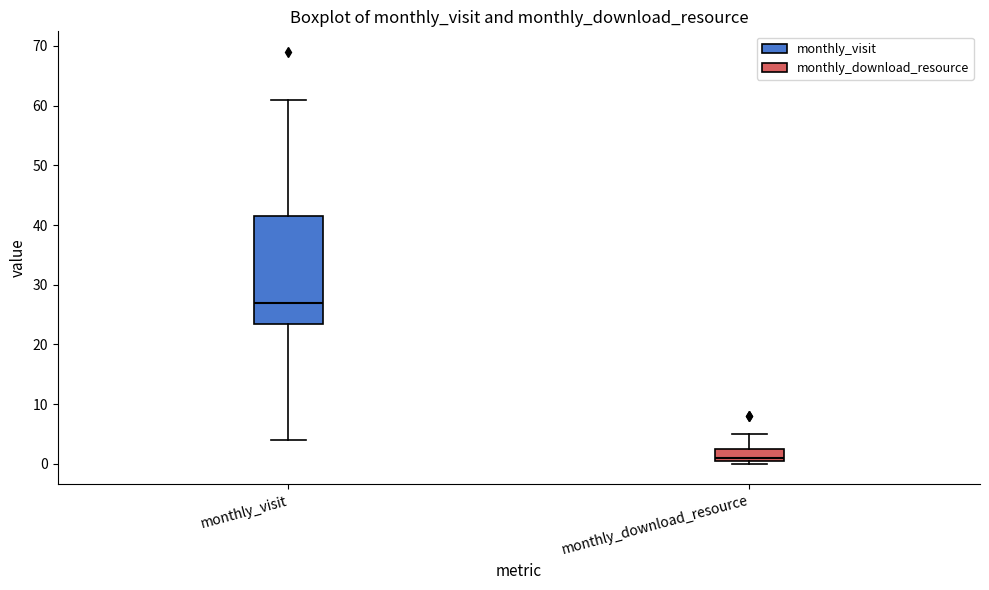

Where does the median line of the box for monthly_visit sit on the y-axis? The values are not printed on the chart, so give them approximately, as read against the axis.

27